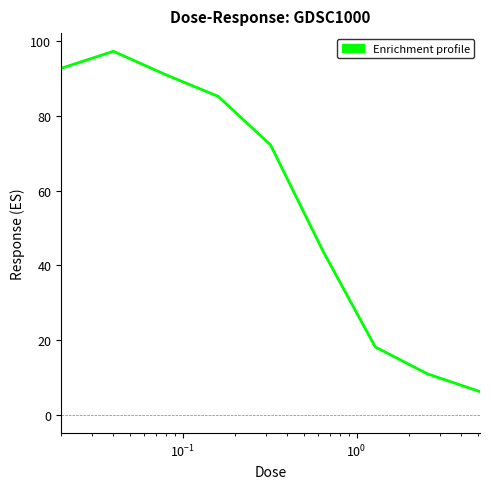

What is the sum of all values?

517.8